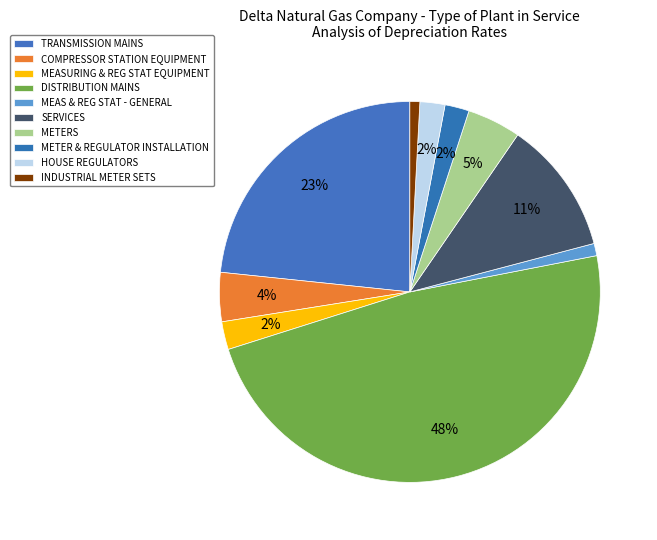

Which category has the smallest portion of the pie?

INDUSTRIAL METER SETS